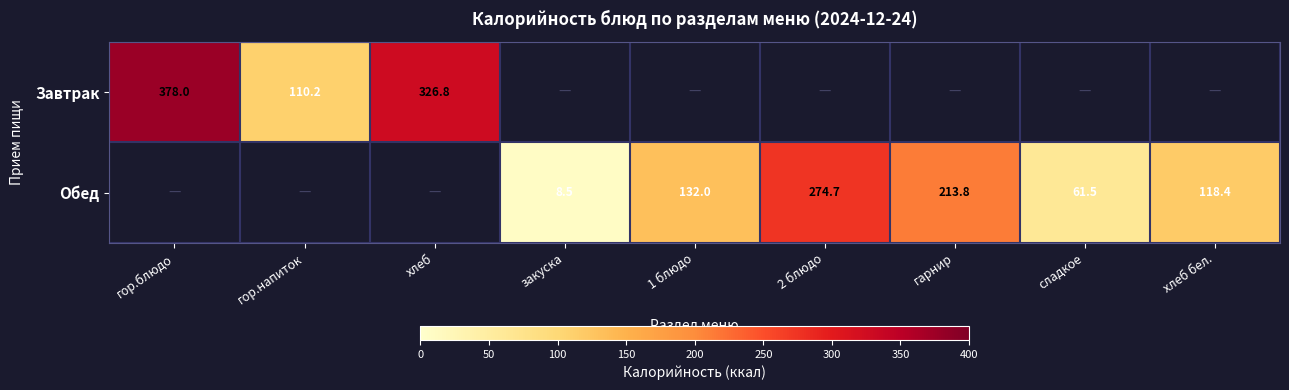

Is it true that Обед equals 368.8 at 2 блюдо?

False